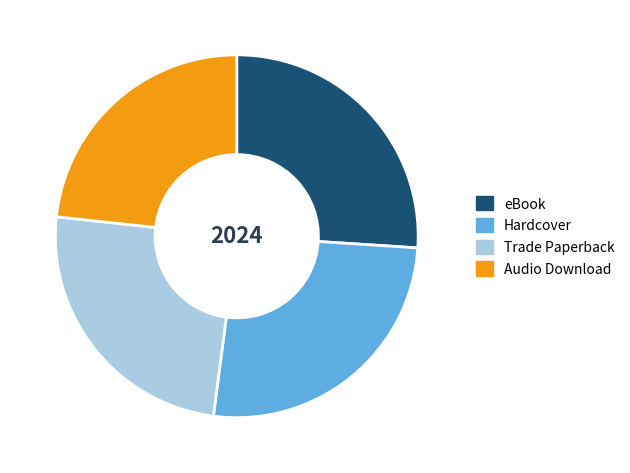

Which slice is the smallest?

Audio Download